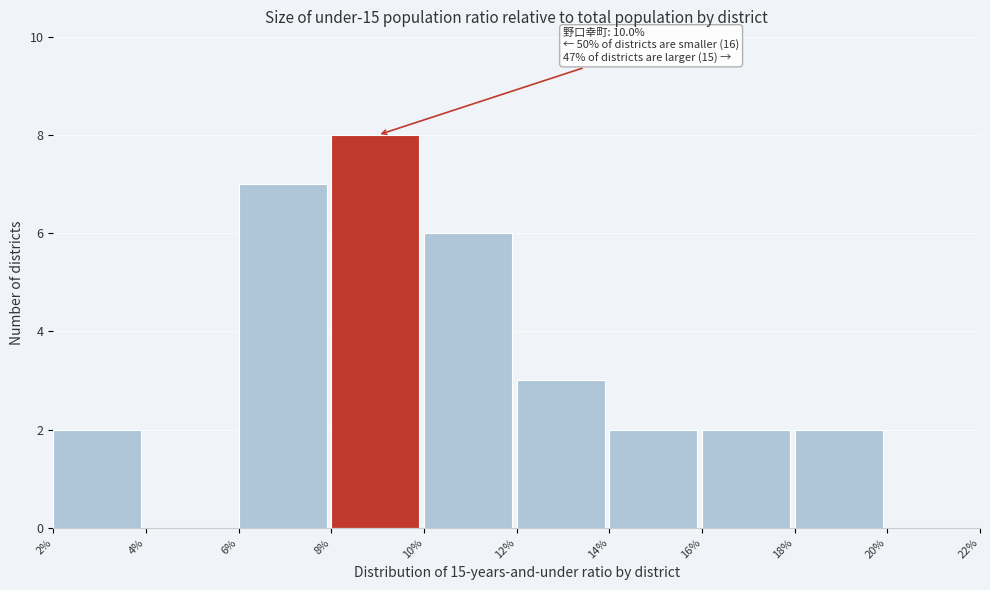

Reading left to right, list all the values displayed in this chart.

2%=2	4%=0	6%=7	8%=8	10%=6	12%=3	14%=2	16%=2	18%=2	20%=0